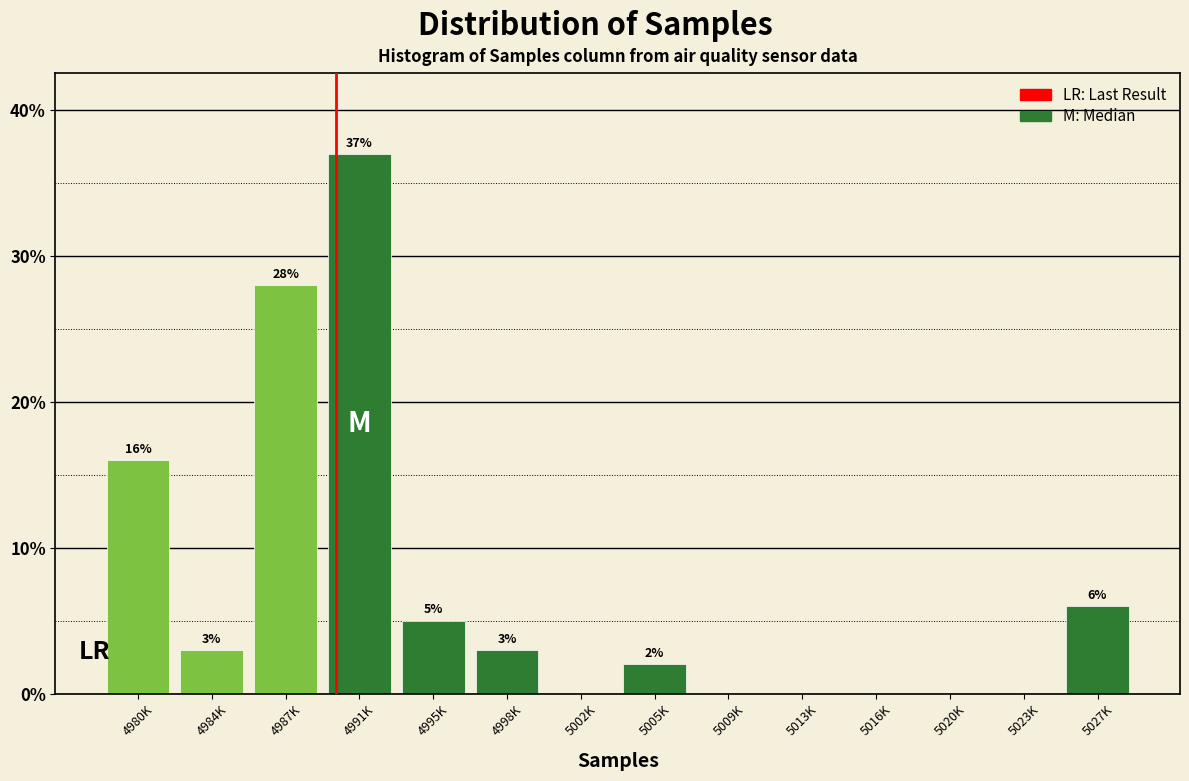

Reading left to right, extract all data points from this chart.

4980K=16.0	4984K=3.0	4987K=28.0	4991K=37.0	4995K=5.0	4998K=3.0	5002K=0.0	5005K=2.0	5009K=0.0	5013K=0.0	5016K=0.0	5020K=0.0	5023K=0.0	5027K=6.0